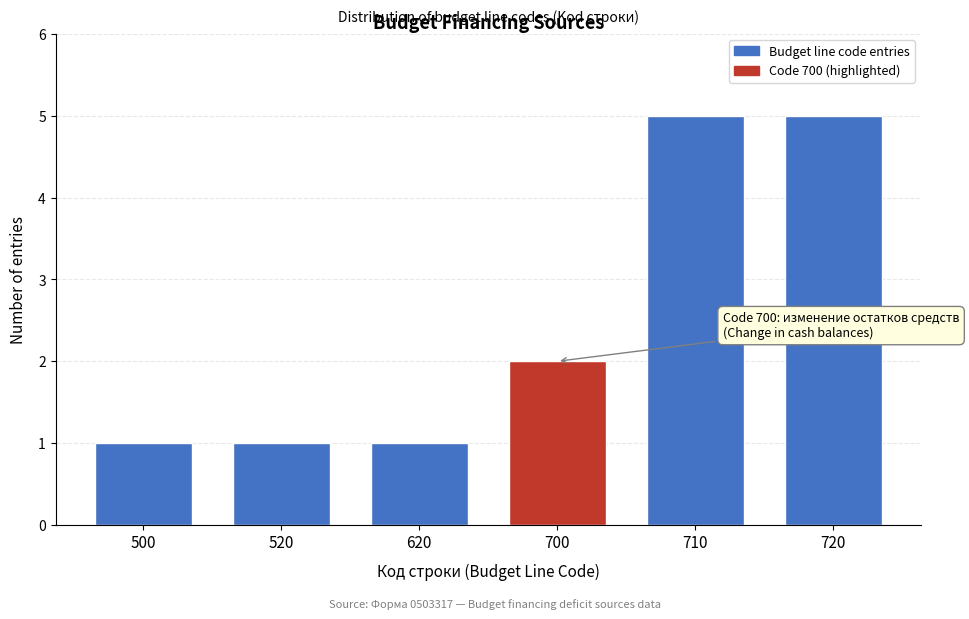

Reading left to right, transcribe all the data shown in this chart.

500=1	520=1	620=1	700=2	710=5	720=5